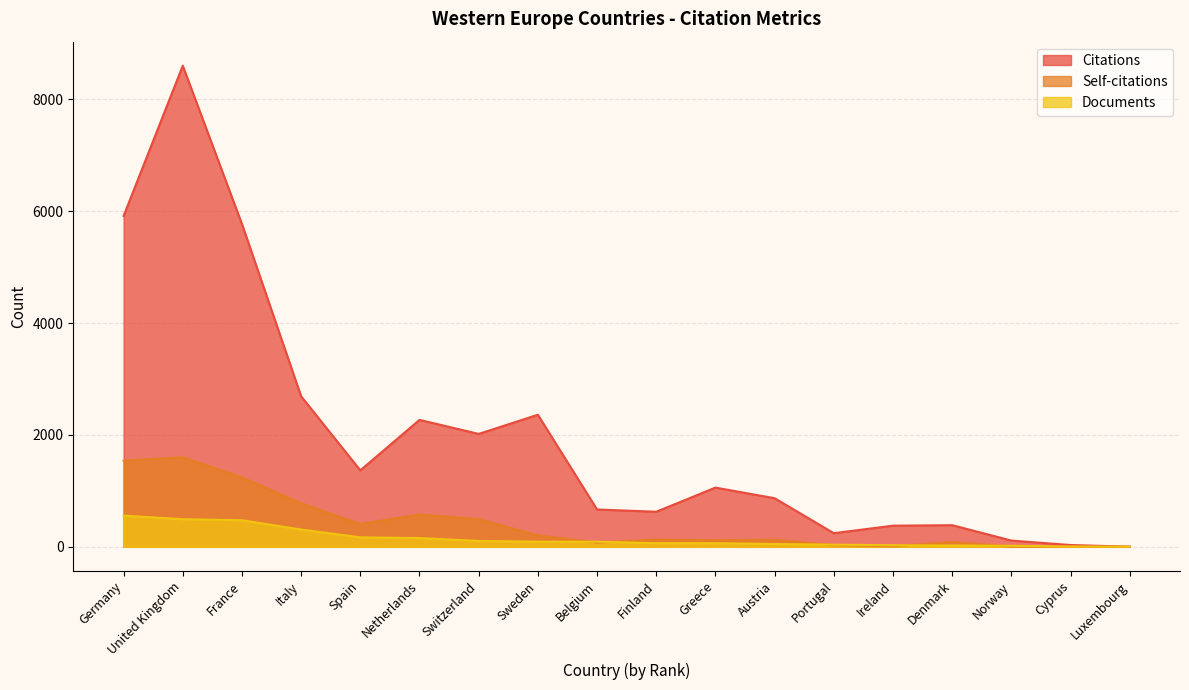

At Greece, list the series in order from largest to smallest.

Citations, Self-citations, Documents